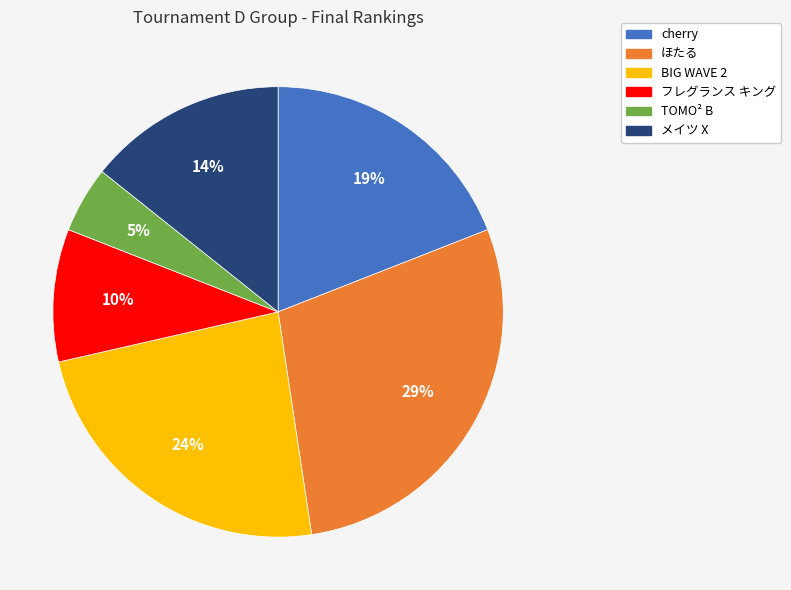

Does ほたる account for over 50% of the chart?

No